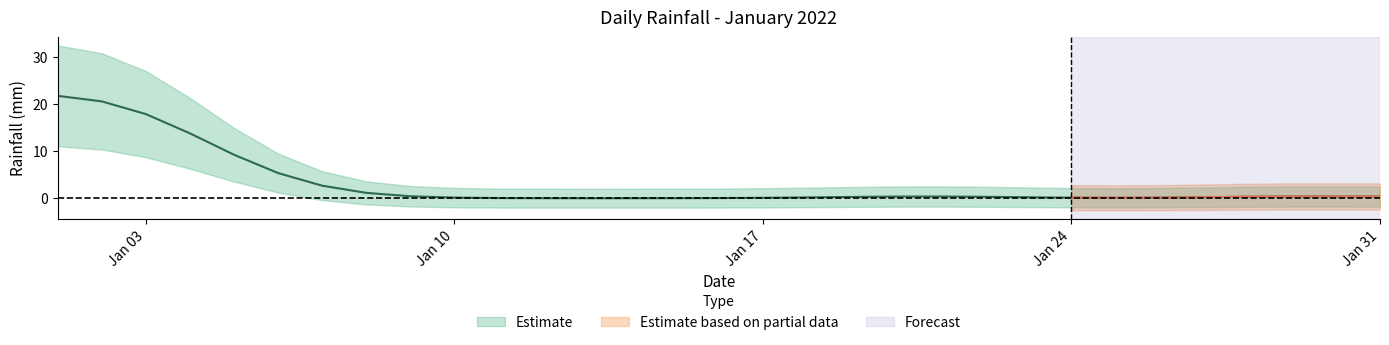

Is it true that the value at 2022-01-26 is 0.0?

True